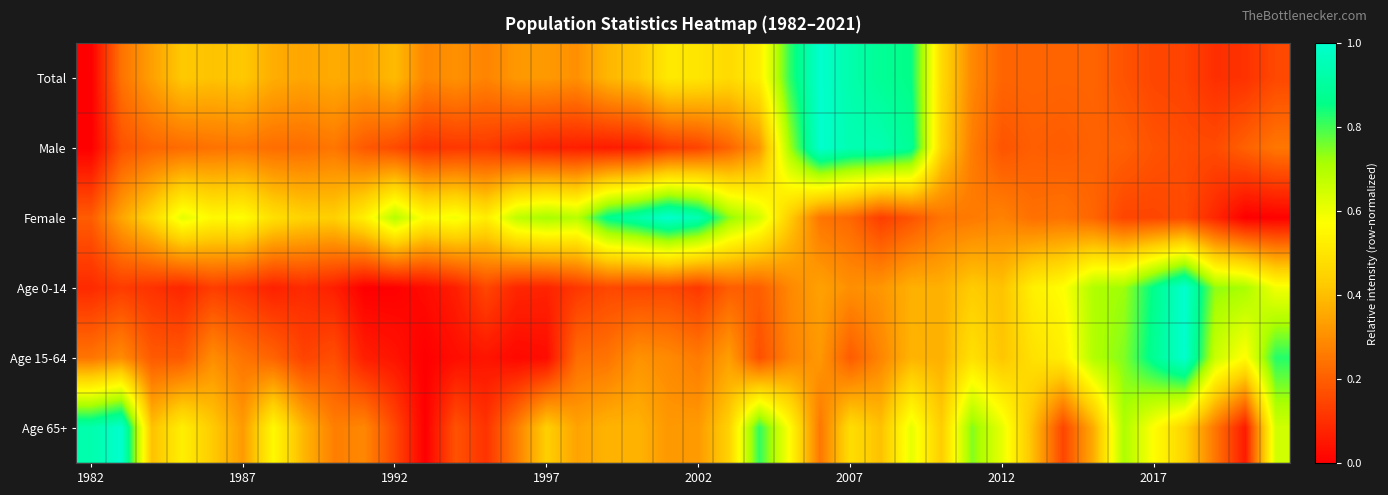

Reading right to left, transcribe all the data shown in this chart.

Total: 0.2	0.1	0.1	0.1	0.1	0.2	0.2	0.2	0.2	0.2	0.3	0.5	0.9	0.9	0.9	1.0	0.8	0.5	0.5	0.5	0.5	0.4	0.4	0.3	0.3	0.3	0.3	0.3	0.3	0.4	0.3	0.4	0.3	0.4	0.4	0.4	0.4	0.3	0.2	0.0
Male: 0.3	0.2	0.2	0.2	0.2	0.2	0.2	0.2	0.2	0.2	0.3	0.5	0.9	0.9	0.9	1.0	0.7	0.3	0.2	0.1	0.1	0.1	0.1	0.1	0.1	0.1	0.1	0.1	0.1	0.2	0.2	0.2	0.2	0.2	0.2	0.2	0.2	0.2	0.2	0.0
Female: 0.0	0.0	0.1	0.2	0.1	0.1	0.2	0.2	0.2	0.3	0.3	0.2	0.2	0.1	0.2	0.2	0.4	0.6	0.7	0.9	1.0	0.9	0.9	0.7	0.7	0.7	0.5	0.6	0.6	0.7	0.5	0.4	0.4	0.5	0.6	0.6	0.6	0.5	0.3	0.2
Age 0-14: 0.6	0.7	0.7	1.0	0.9	0.7	0.7	0.6	0.5	0.4	0.4	0.4	0.4	0.3	0.3	0.3	0.3	0.2	0.2	0.1	0.2	0.1	0.2	0.1	0.1	0.1	0.1	0.1	0.0	0.0	0.0	0.1	0.1	0.1	0.1	0.1	0.1	0.1	0.1	0.1
Age 15-64: 0.8	0.6	0.7	1.0	0.9	0.7	0.7	0.5	0.5	0.4	0.5	0.4	0.4	0.3	0.2	0.3	0.3	0.2	0.3	0.3	0.3	0.3	0.2	0.2	0.0	0.0	0.0	0.0	0.0	0.0	0.1	0.2	0.1	0.2	0.2	0.3	0.2	0.2	0.3	0.2
Age 65+: 0.6	0.1	0.3	0.5	0.6	0.7	0.4	0.1	0.4	0.6	0.7	0.4	0.6	0.4	0.5	0.3	0.6	0.8	0.4	0.3	0.3	0.4	0.4	0.3	0.4	0.3	0.1	0.2	0.0	0.2	0.3	0.3	0.4	0.6	0.3	0.4	0.5	0.4	1.0	0.9